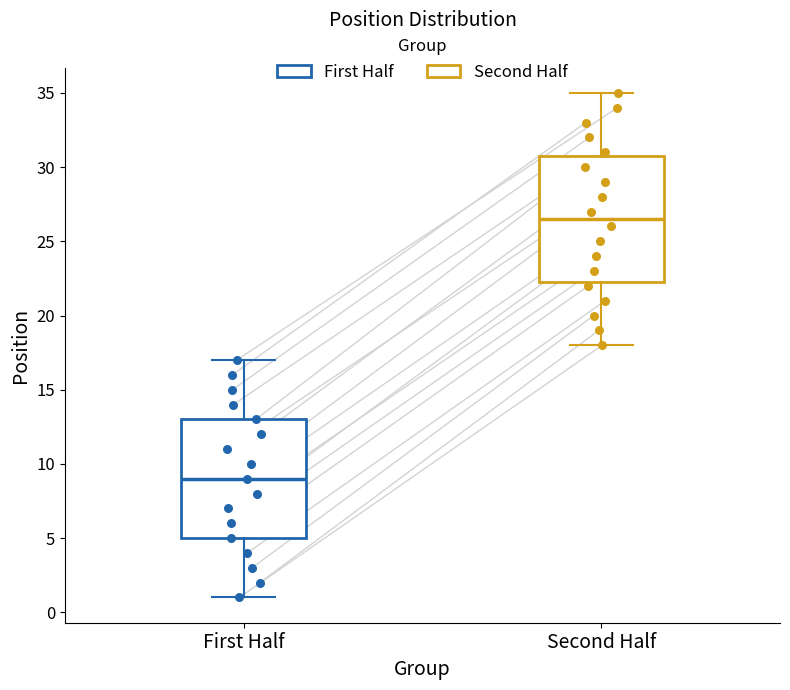

Reading left to right, read every box against the y-axis: the position of its median line, the range the box covers, and the ends of its whiskers. The values are not printed on the chart, so give them approximately, as read against the axis.

First Half: median 9.0, box 5.0 to 13.0, whiskers 1.0 to 17.0
Second Half: median 26.5, box 22.5 to 31.0, whiskers 18.0 to 35.0